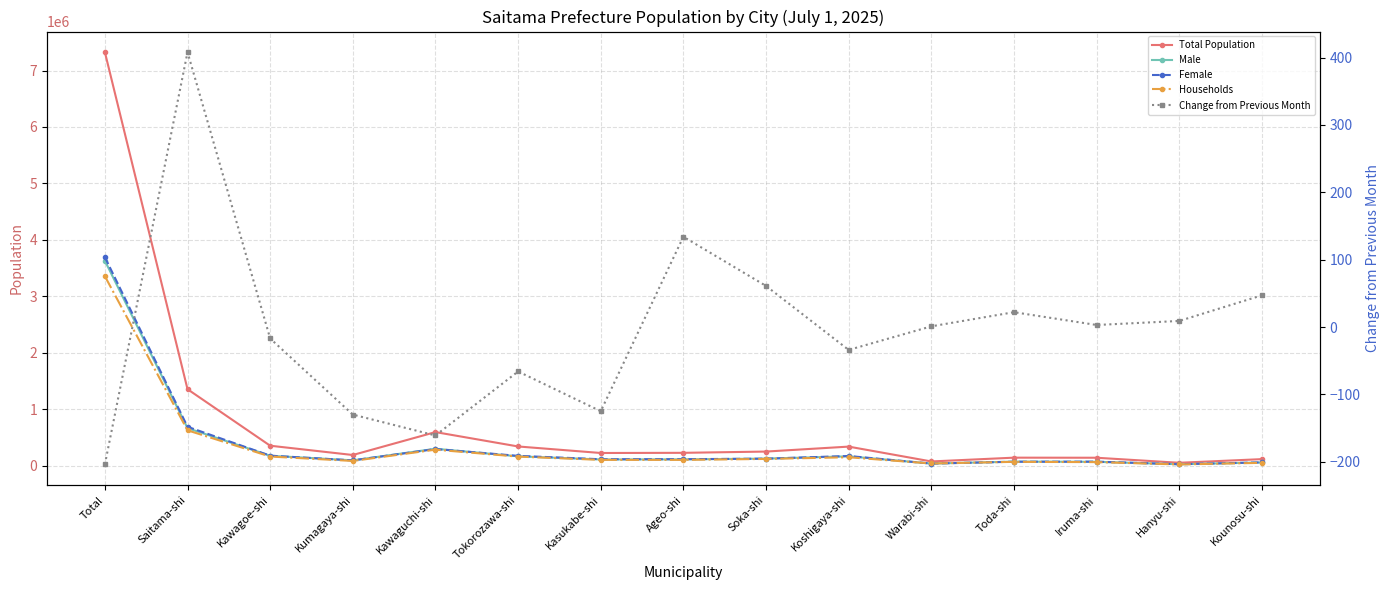

What is the difference between the Male values at Hanyu-shi and Koshigaya-shi?

140443